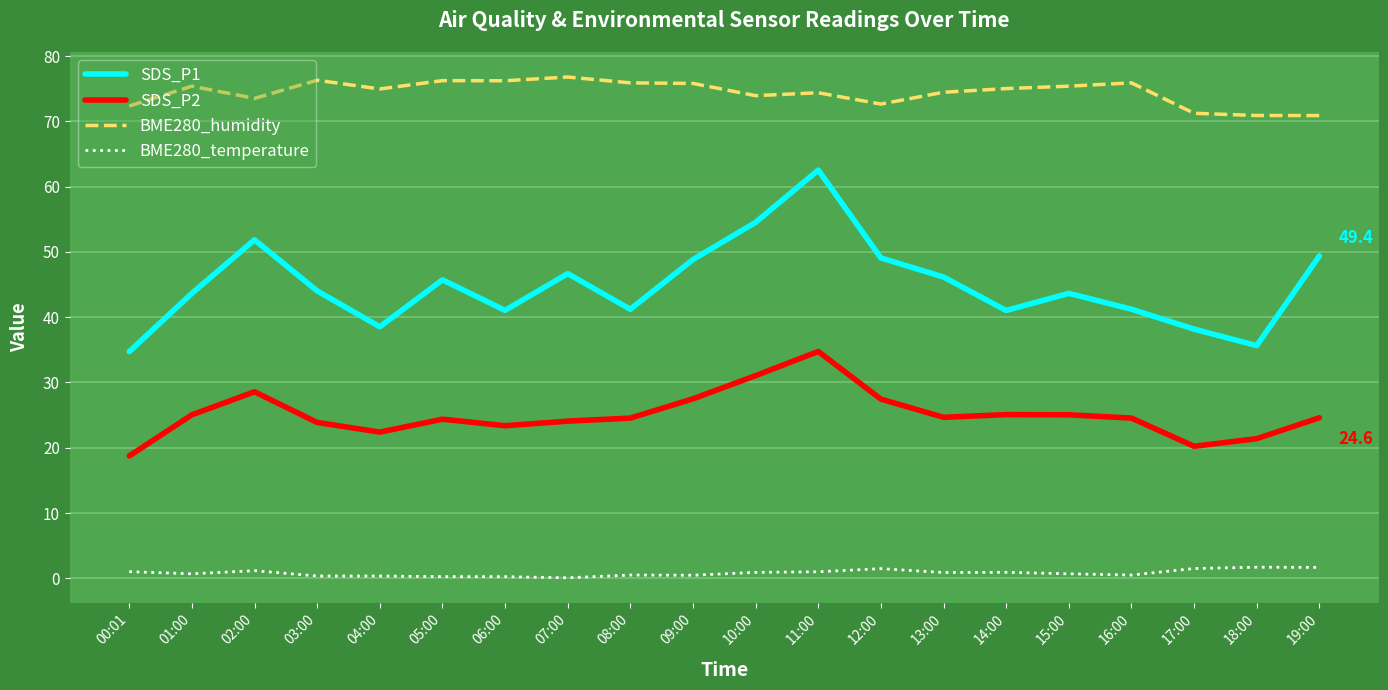

Is it true that SDS_P1 equals 9.8 at 14:00?

False